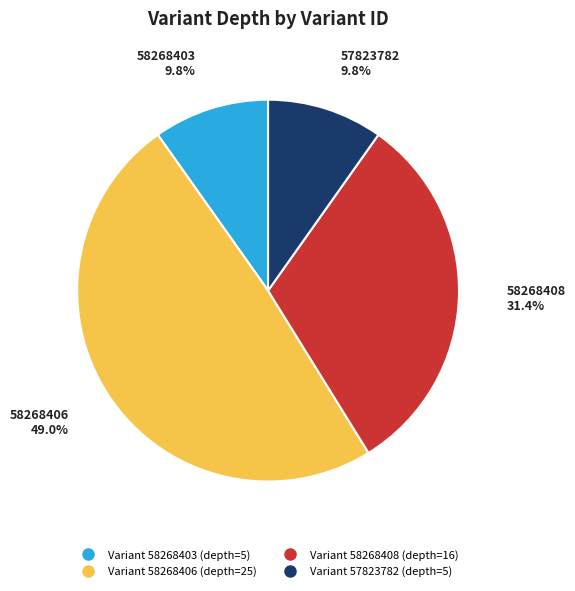

How many segments does this pie chart have?

4